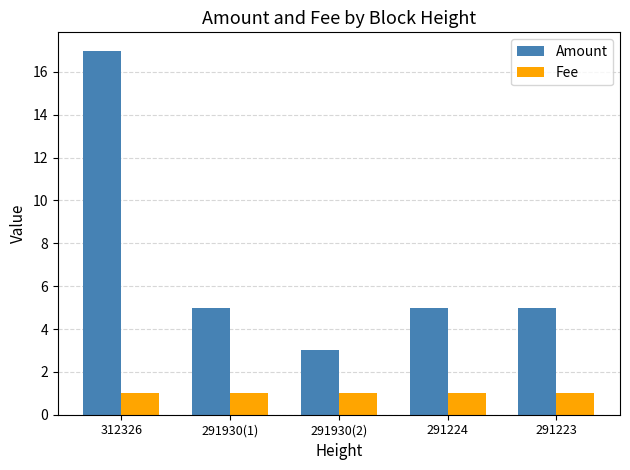

The value of Amount at 291224 is 3. True or false?

False